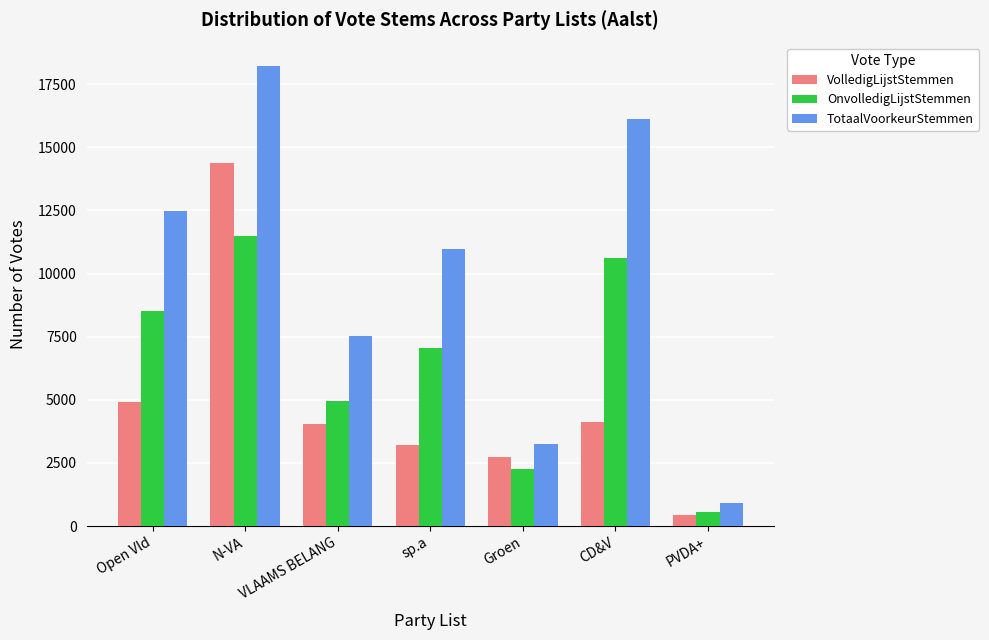

Where does the TotaalVoorkeurStemmen series first go above 10964?

Open Vld